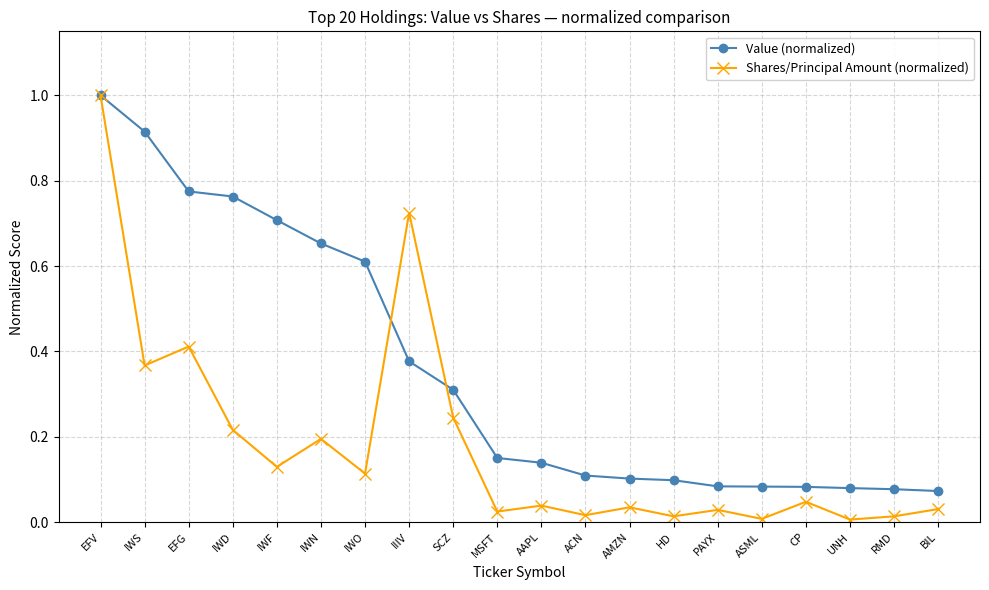

What is the highest value of the Value (normalized) series?

1.0